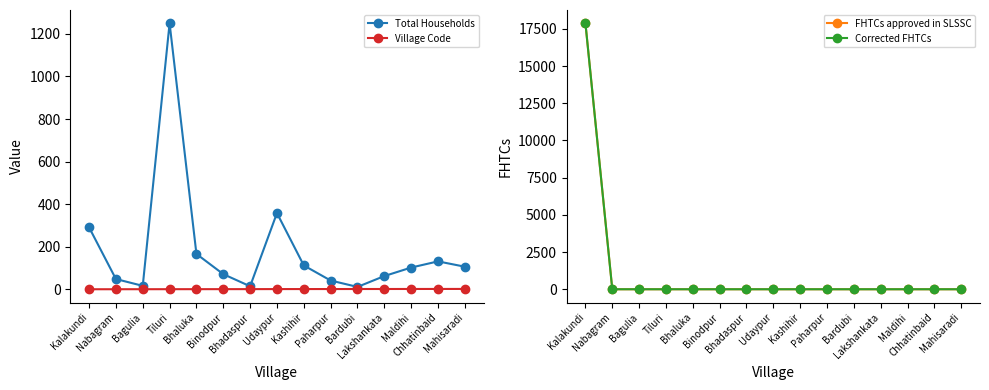

What is the label of the 2nd point from the left?

Nabagram